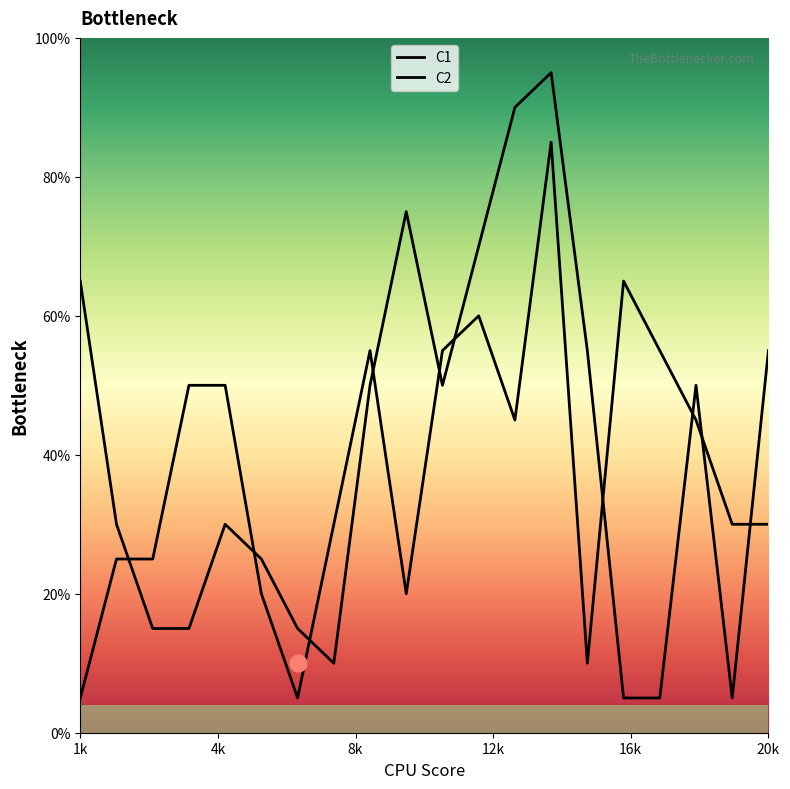

At how many categories does at least one series exceed 6?

14